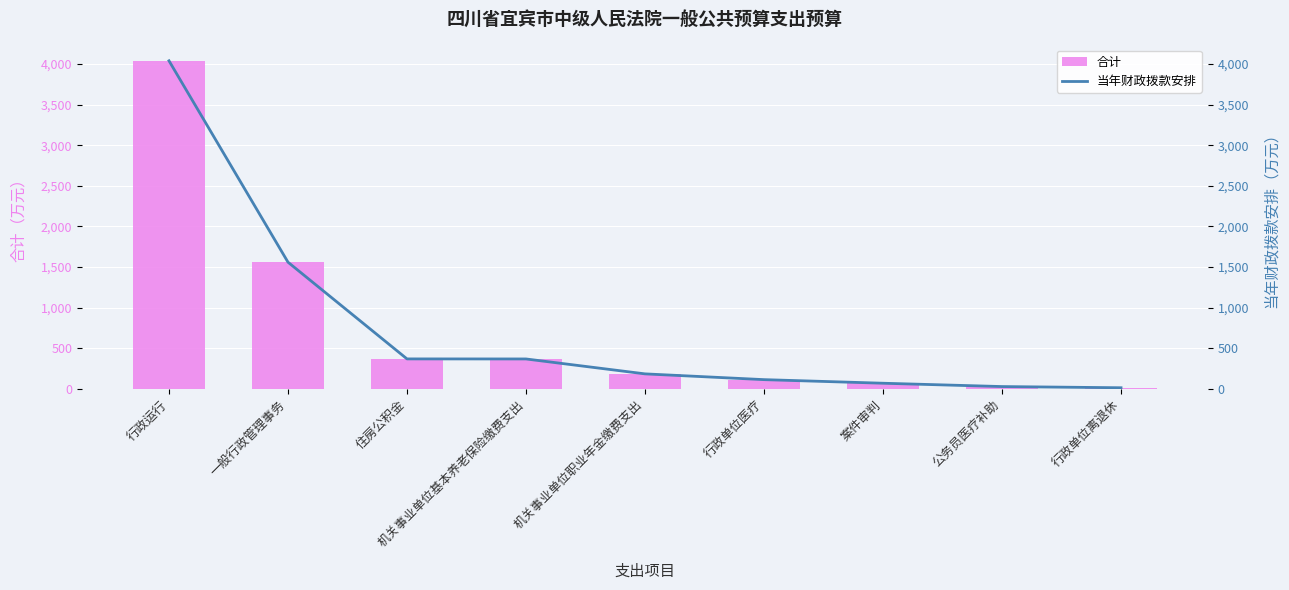

How many data points in 合计 are less than 183?

4